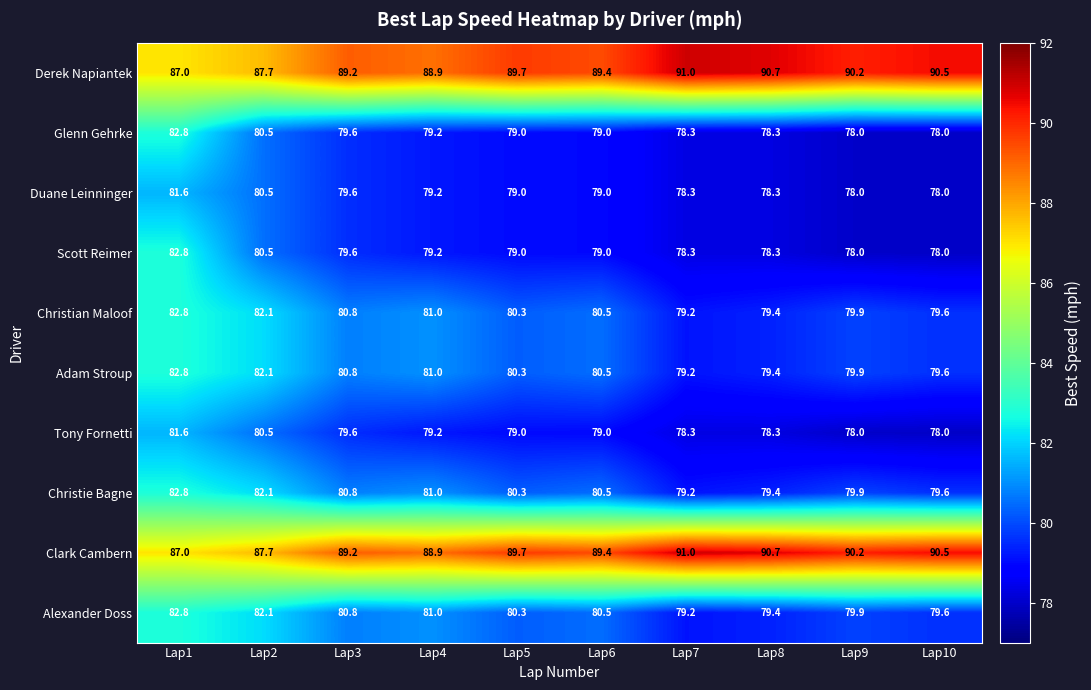

What is the sum of all Duane Leinninger values?

791.5